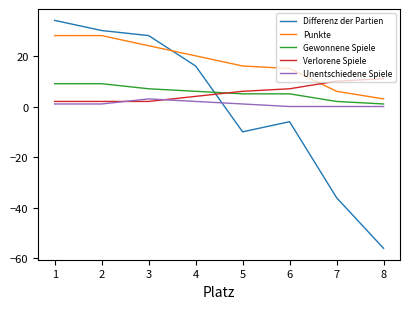

True or false: Punkte has a value of 9 at 4.

False